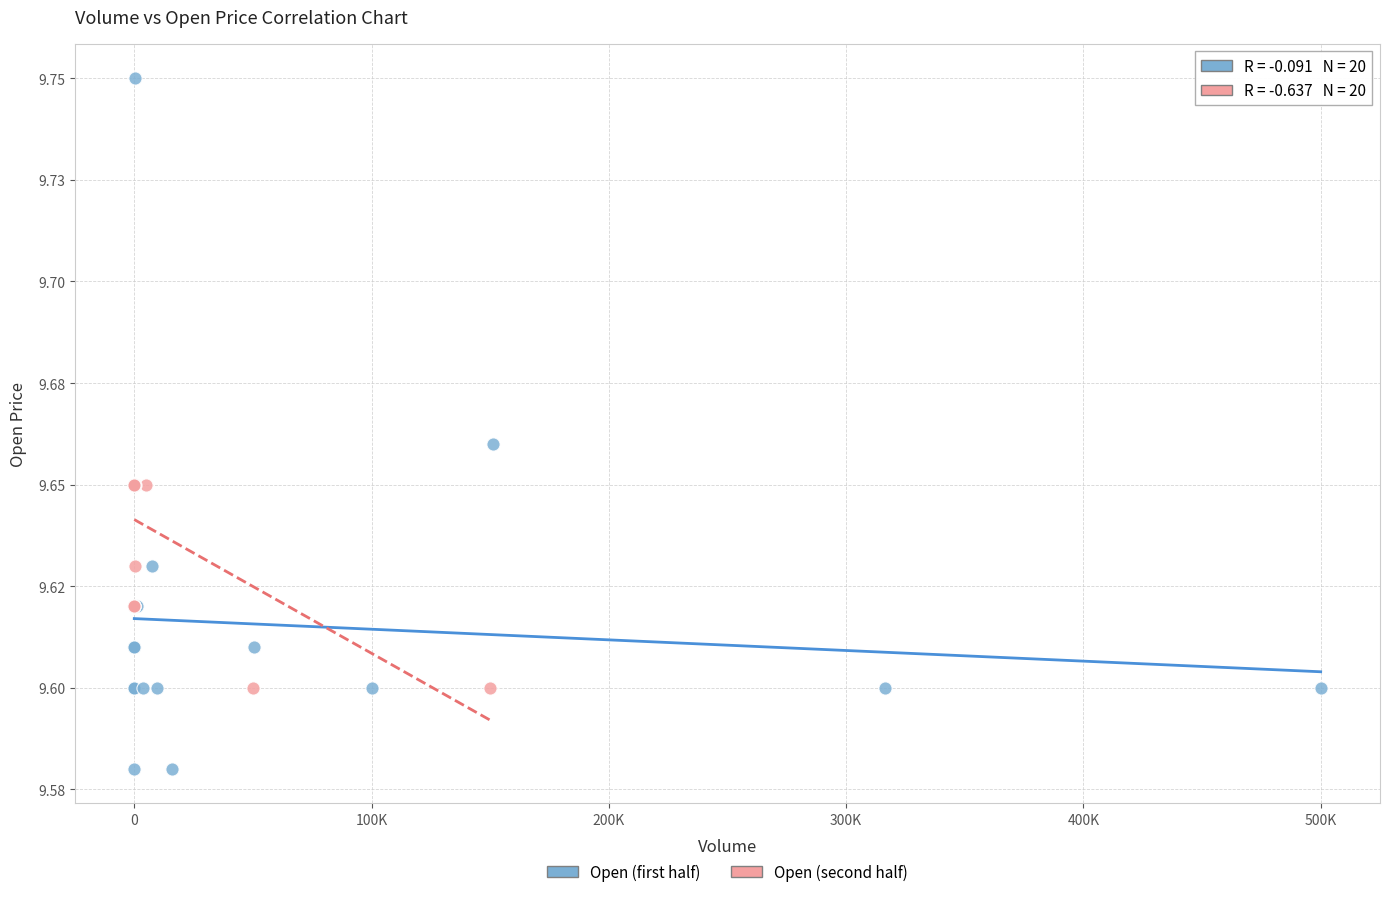

What are all the series names shown in the legend?

Open (first half), Open (second half)